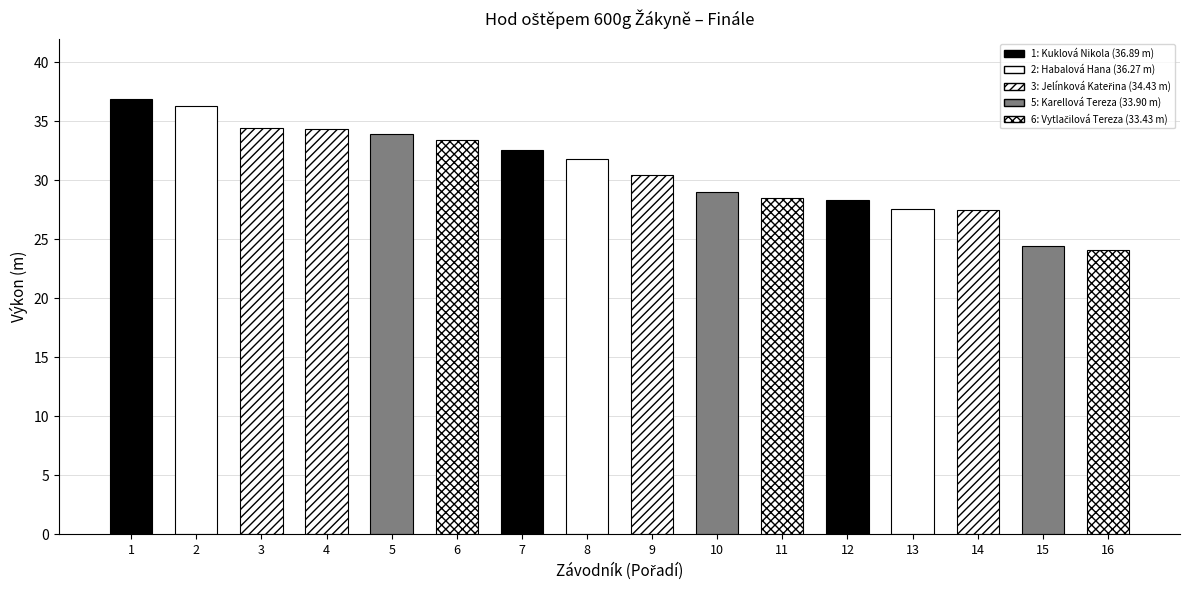

What is the sum of the values at Folprechtová Radomila and Kuklová Nikola?

65.2